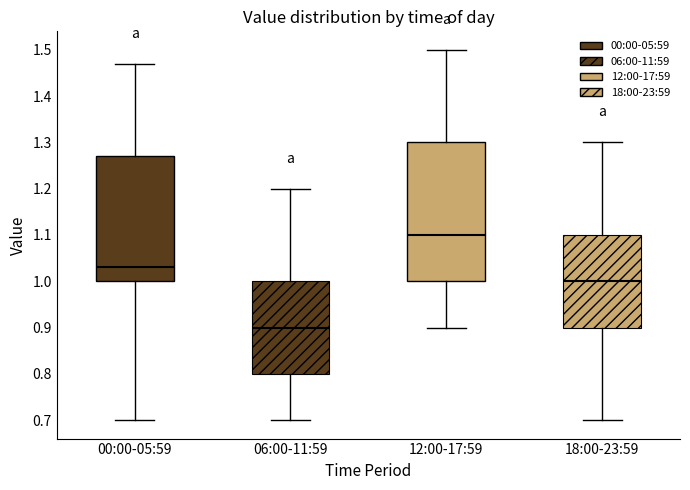

Which box is the tallest, from its lower edge to its upper edge?

12:00-17:59